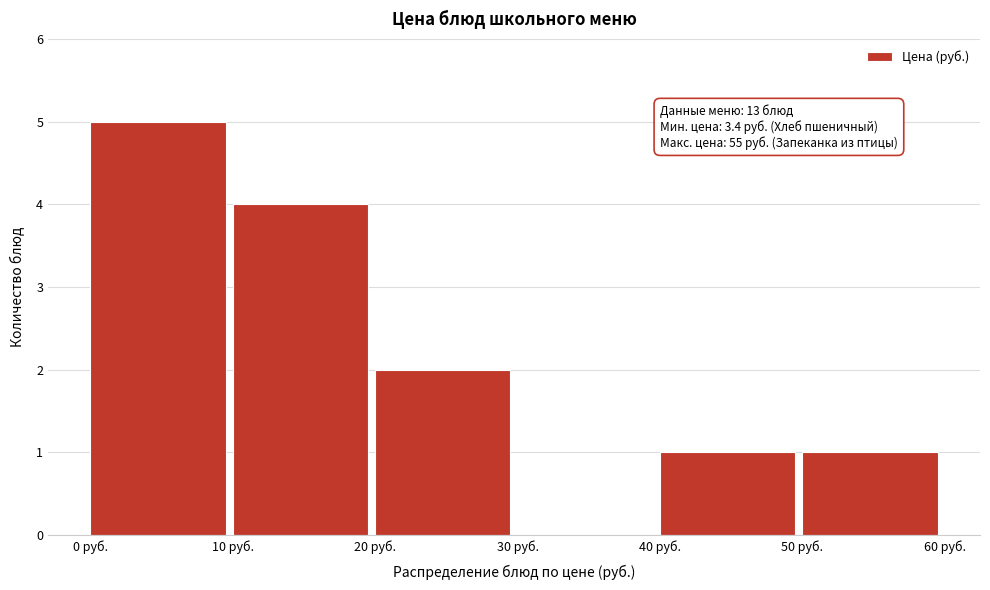

Which range on the x-axis has the tallest bar?

0 to 10